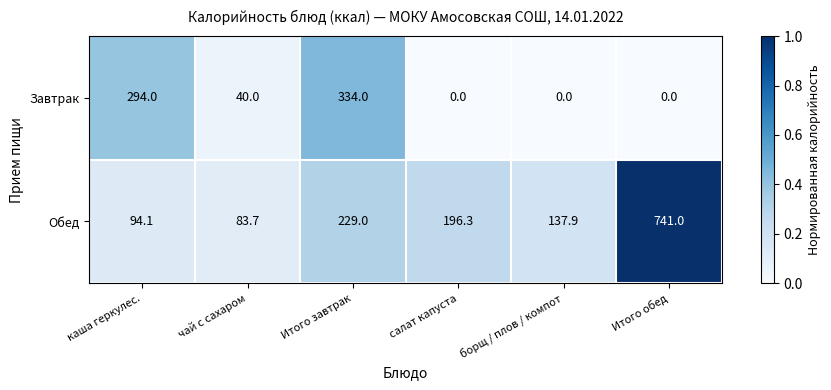

Reading left to right, extract all data points from this chart.

Завтрак: 294.0	40.0	334.0	0.0	0.0	0.0
Обед: 94.1	83.7	229.0	196.3	137.9	741.0